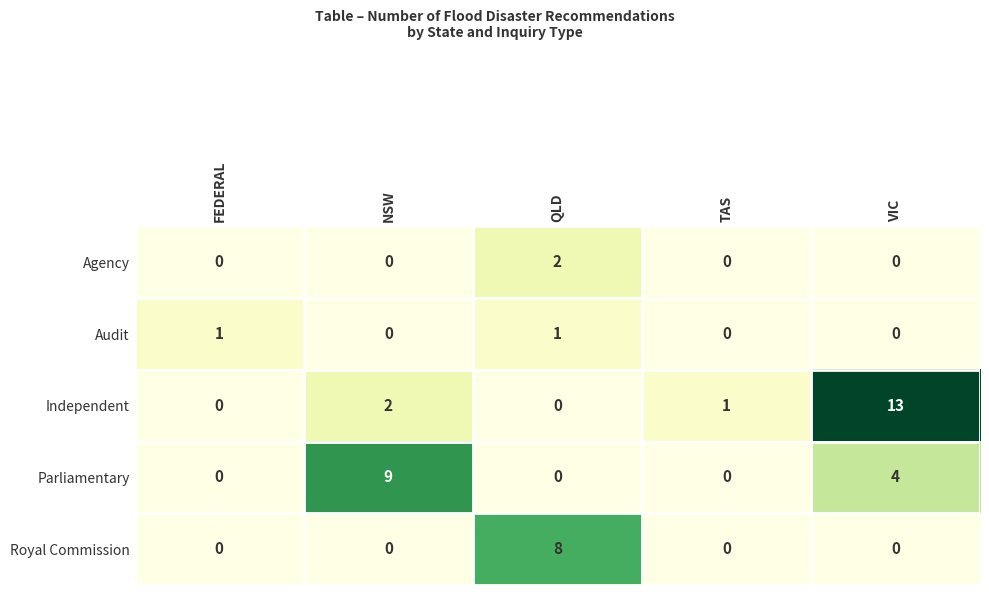

At which category is the sum across all series the highest?

VIC